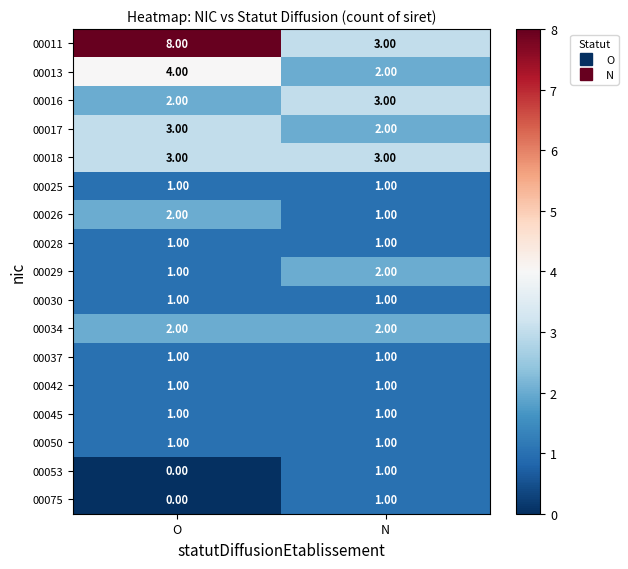

What is the total value across all series at O?

32